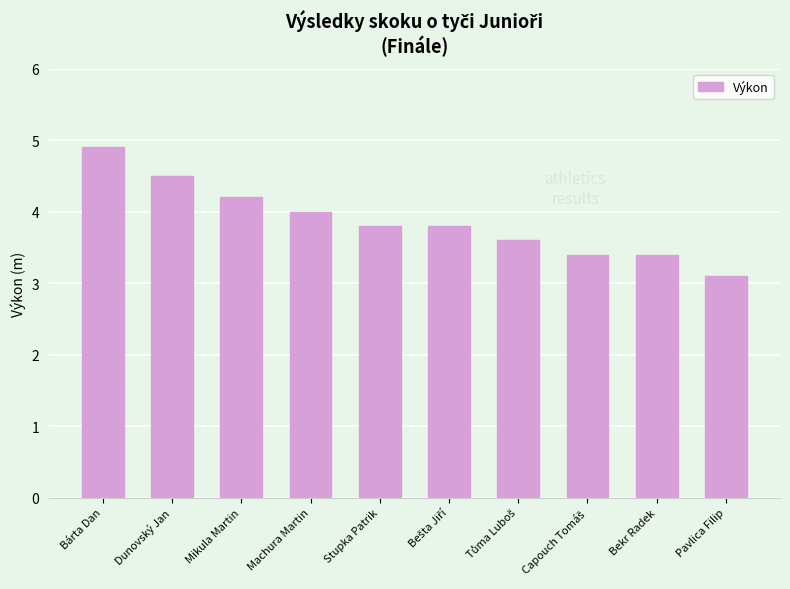

The value at Bárta Dan is 3.0. True or false?

False